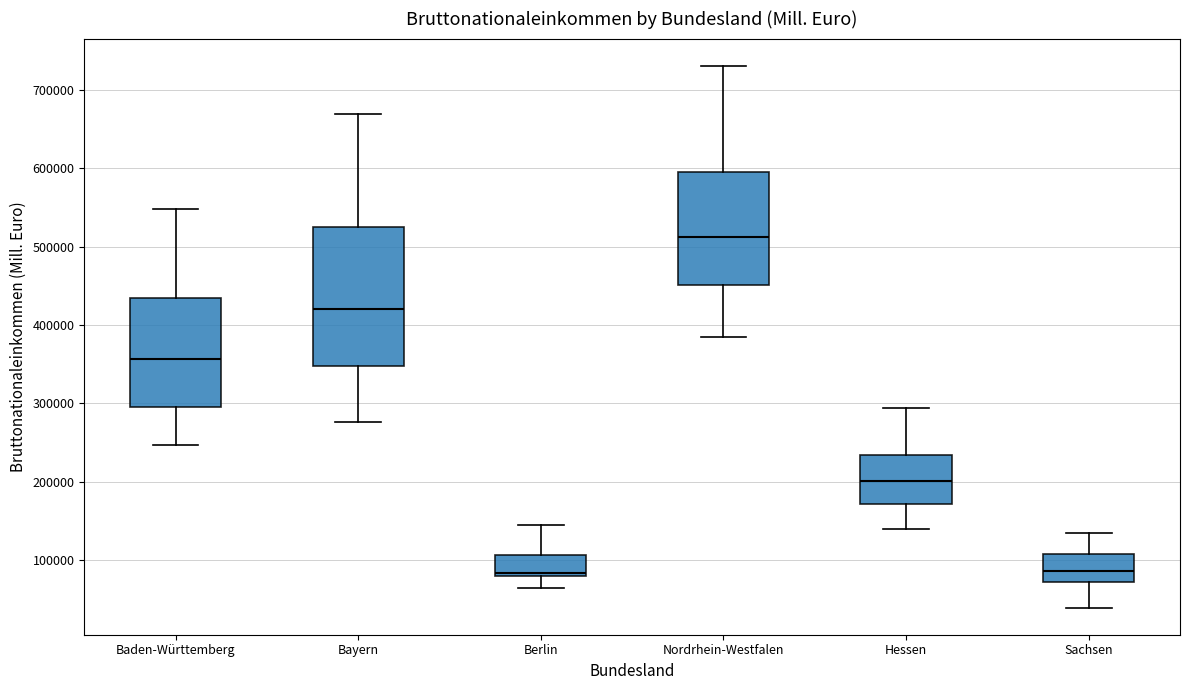

Which box's median line is the highest?

Nordrhein-Westfalen